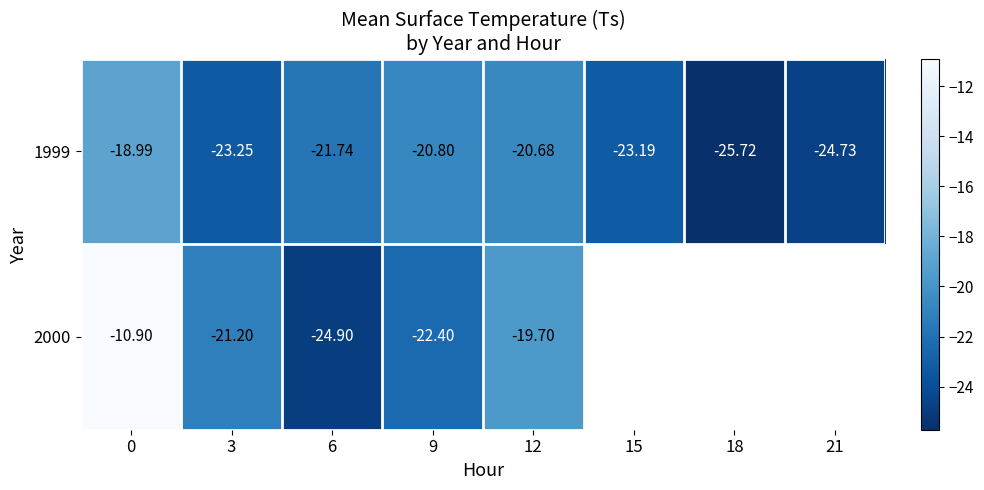

The value of 1999 at 3 is -12.7. True or false?

False